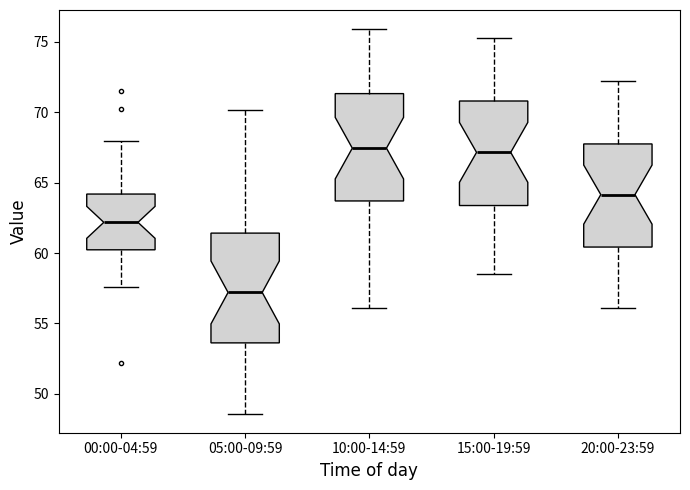

Reading left to right, read every box against the y-axis: the position of its median line, the range the box covers, and the ends of its whiskers. The values are not printed on the chart, so give them approximately, as read against the axis.

00:00-04:59: median 62.0, box 60.0 to 64.0, whiskers 57.5 to 68.0
05:00-09:59: median 57.0, box 53.5 to 61.5, whiskers 48.5 to 70.0
10:00-14:59: median 67.5, box 63.5 to 71.5, whiskers 56.0 to 76.0
15:00-19:59: median 67.0, box 63.5 to 71.0, whiskers 58.5 to 75.5
20:00-23:59: median 64.0, box 60.5 to 68.0, whiskers 56.0 to 72.0